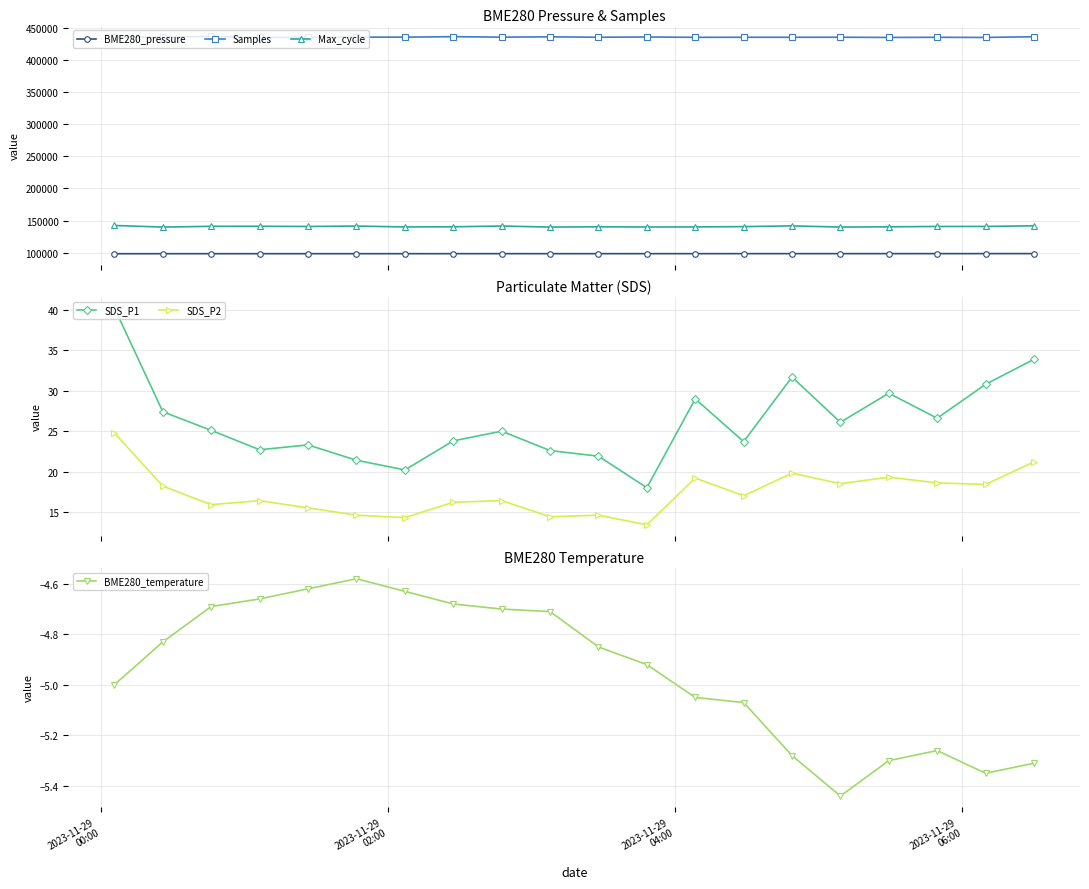

True or false: Samples and BME280_pressure intersect in this chart.

False